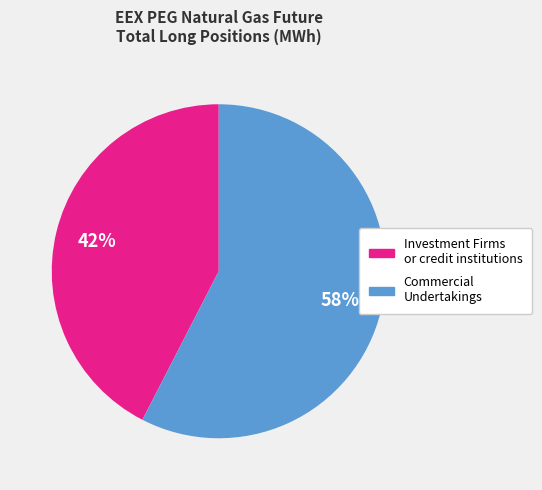

Approximately how many times larger is the value at Investment Firms or credit institutions compared to Commercial Undertakings?

0.7